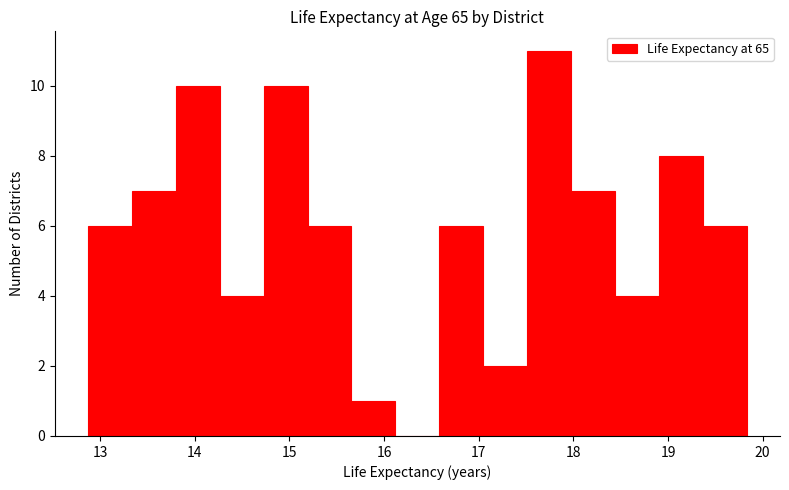

Over which range of the x-axis is the bar tallest?

17.5 to 18.0